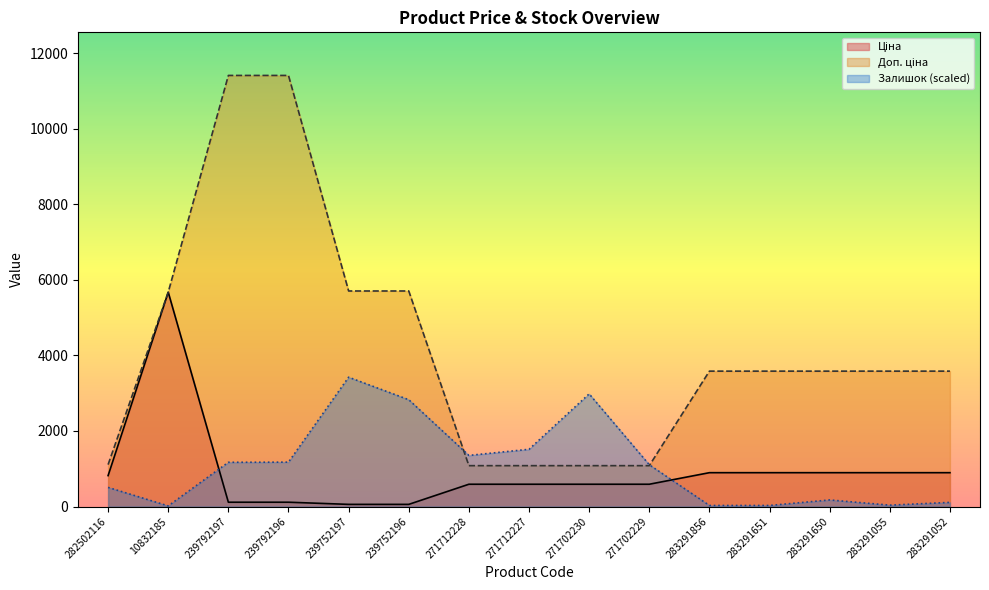

True or false: Ціна and Доп. ціна intersect in this chart.

False